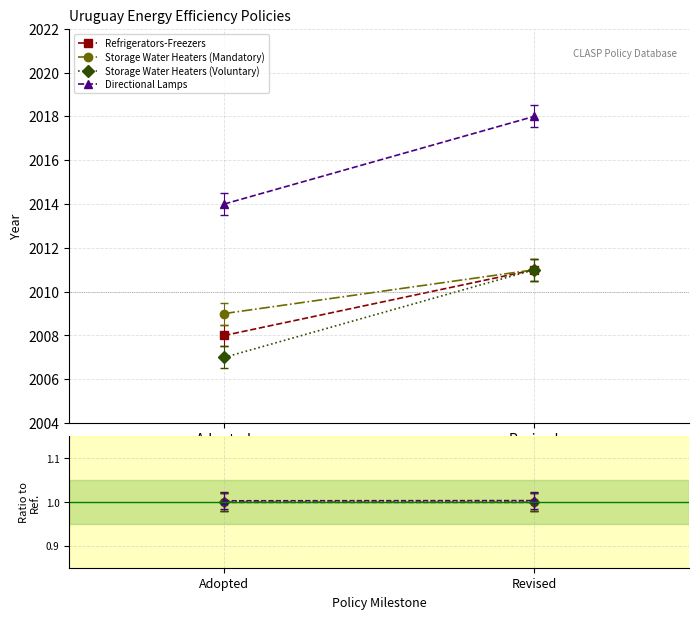

What is the label of the 1st point from the right?

Revised